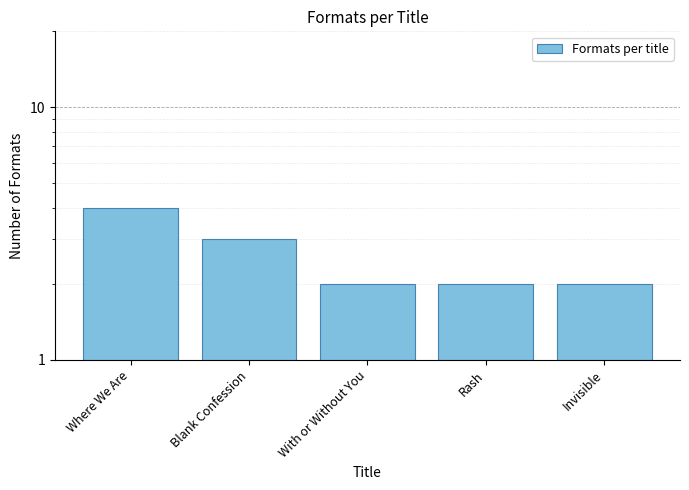

Rank the categories by value from highest to lowest.

Where We Are, Blank Confession, With or Without You, Rash, Invisible